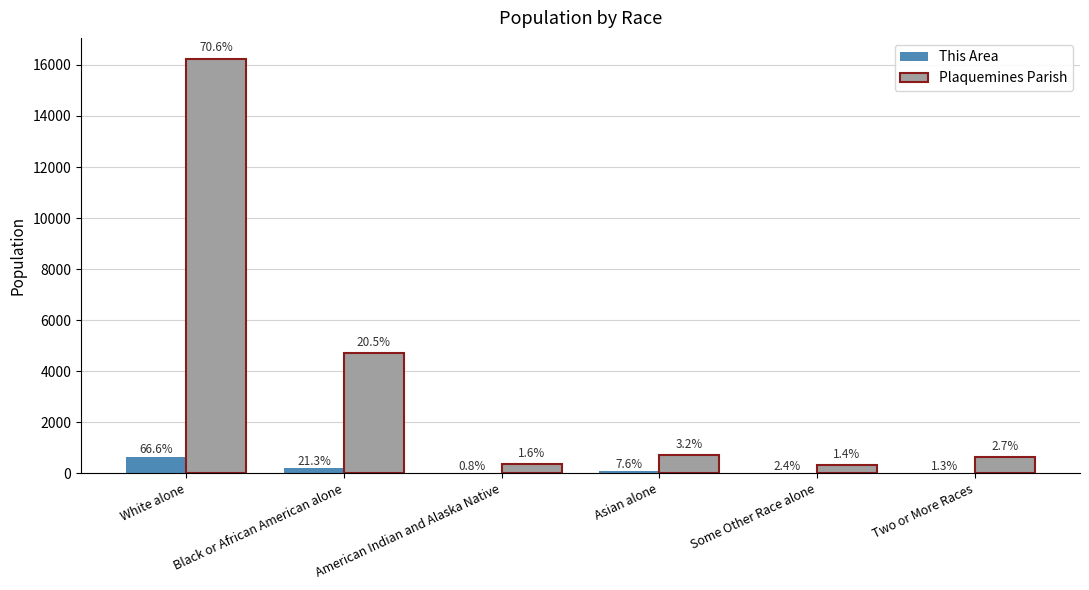

What is the difference between the highest and lowest values at White alone?

15585